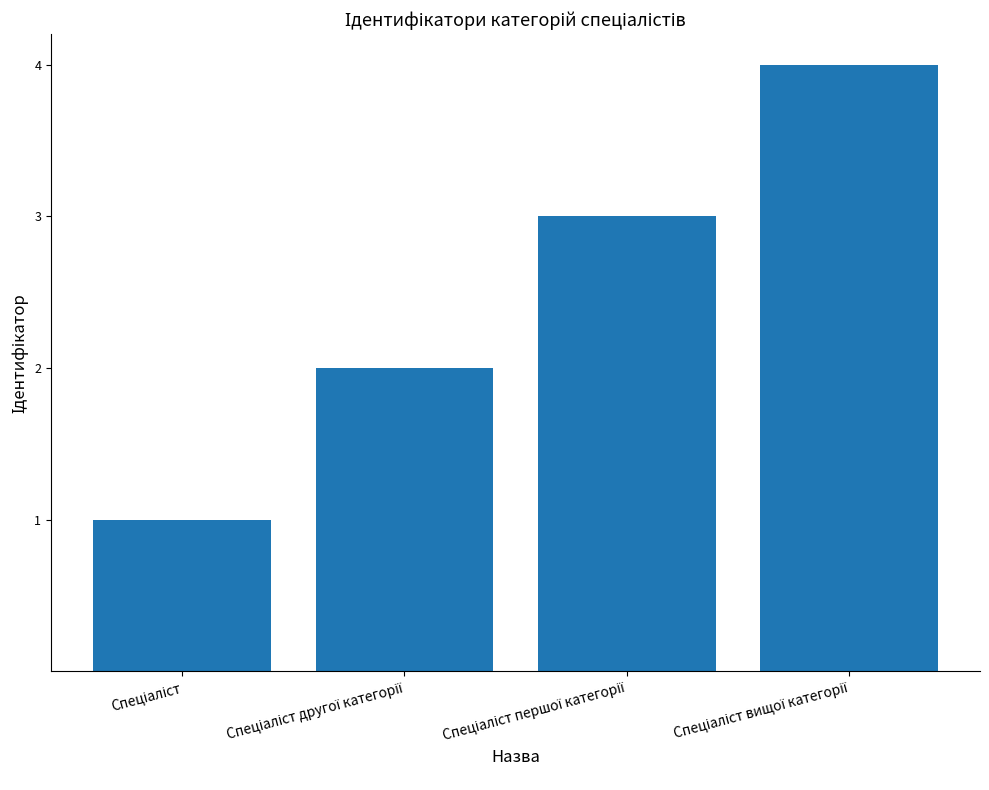

What is the difference between the maximum and minimum values?

3